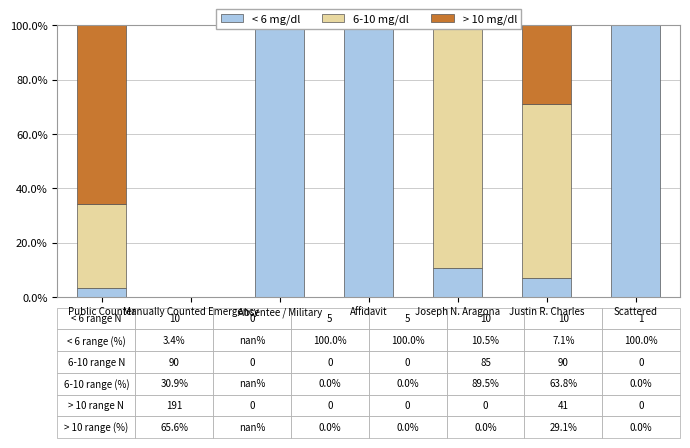

The value of < 6 mg/dl at Manually Counted Emergency is nan. True or false?

False